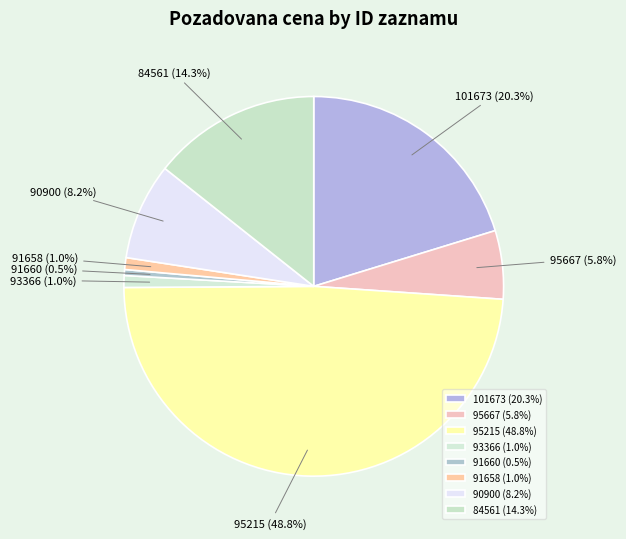

To the nearest percent, what is the difference between the 91660 and 84561 slice percentages?

14%